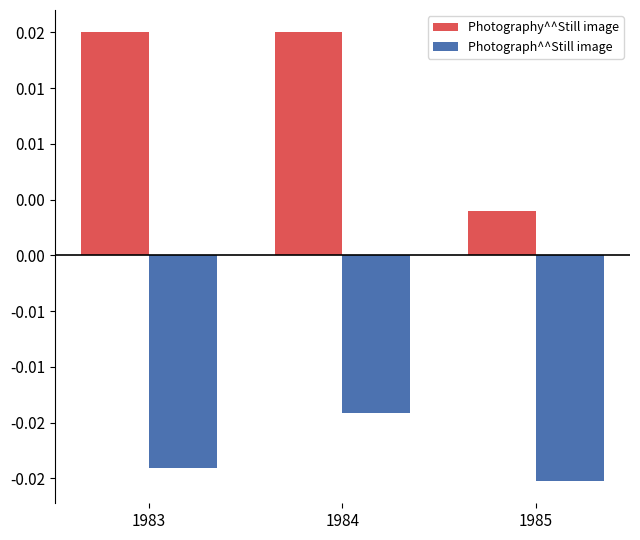

Is it true that Photography^^Still image equals 0.0 at 1984?

False